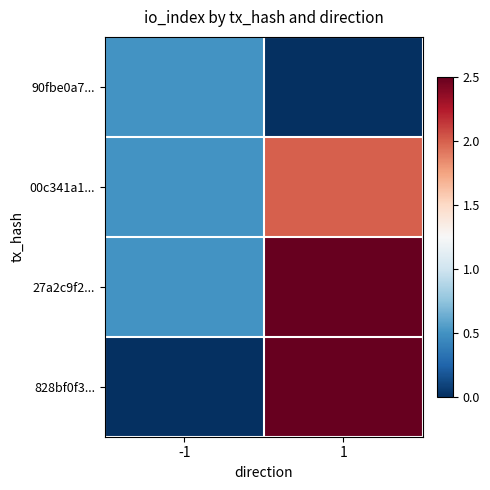

Rank the series at 1 from lowest to highest value.

90fbe0a7..., 00c341a1..., 27a2c9f2..., 828bf0f3...